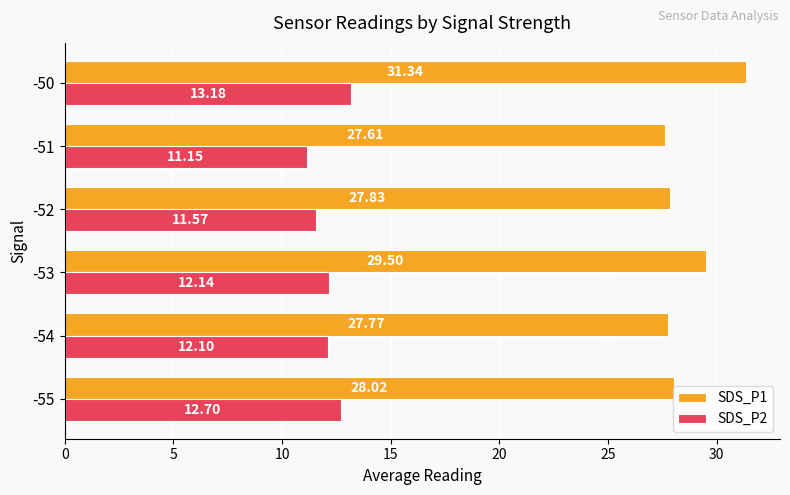

What is the average value of the SDS_P2 series?

12.1